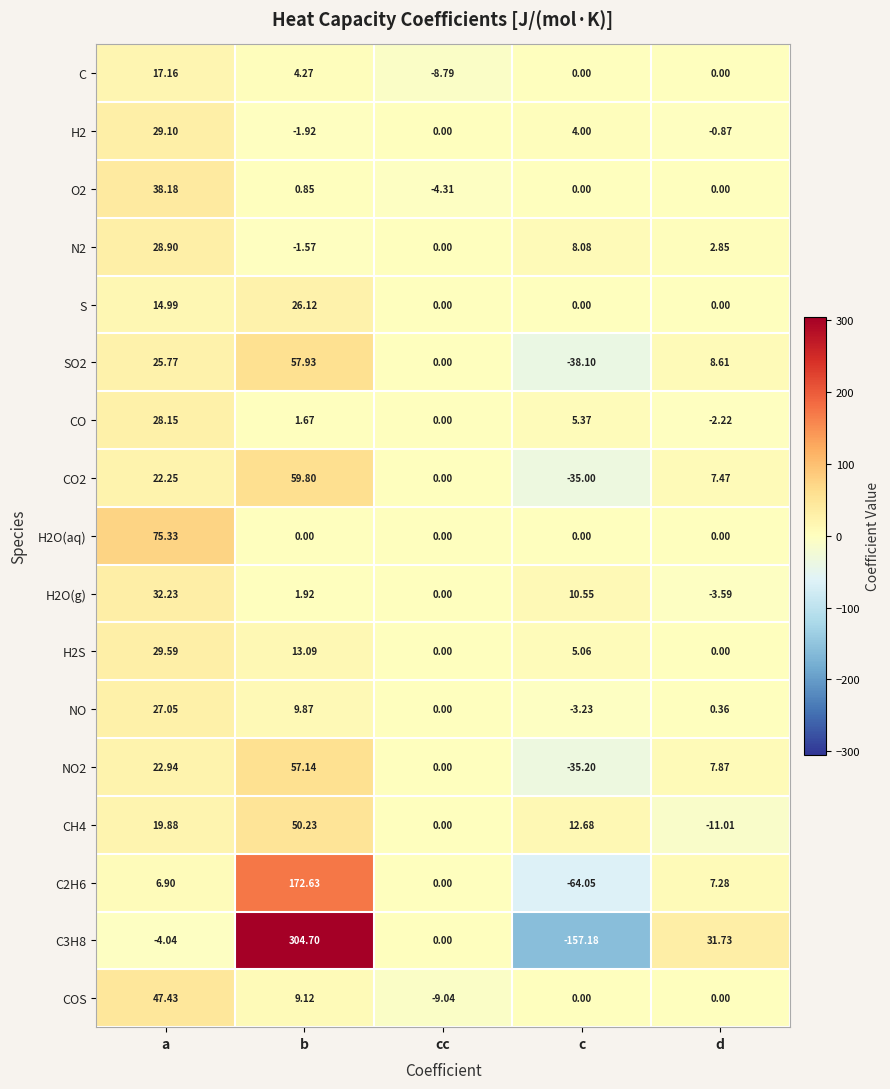

At a, list the series in order from largest to smallest.

H2O(aq), COS, O2, H2O(g), H2S, H2, N2, CO, NO, SO2, NO2, CO2, CH4, C, S, C2H6, C3H8